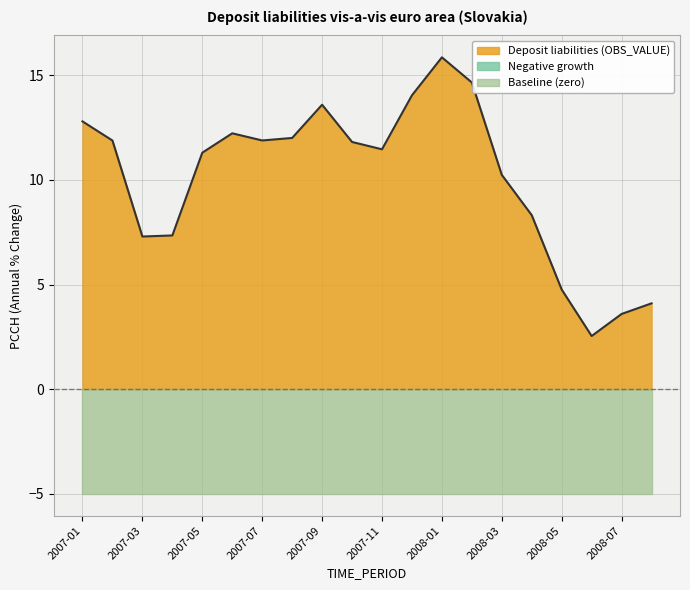

How many distinct data groups are displayed?

3